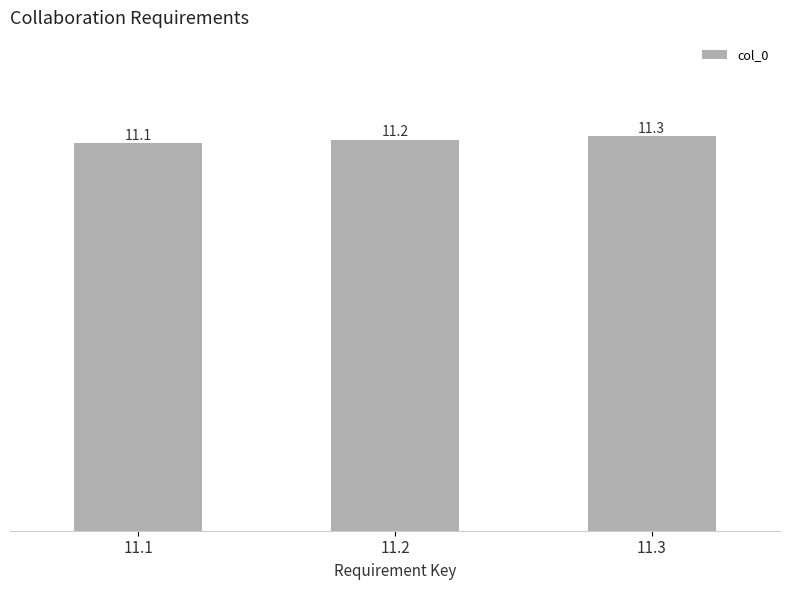

What is the change in value from 11.1 to 11.2?

+0.1